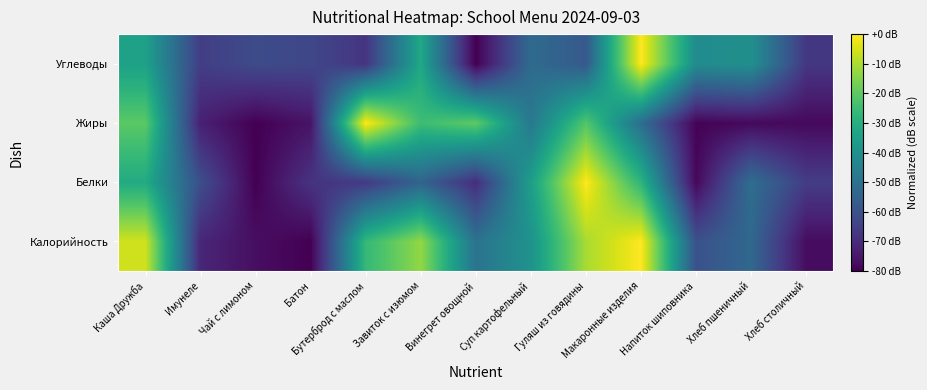

Reading left to right, transcribe all the data shown in this chart.

Калорийность: Каша Дружба=-5.7	Имунеле=-71.3	Чай с лимоном=-77.0	Батон=-80.0	Бутерброд с маслом=-26.5	Завиток с изюмом=-13.0	Винегрет овощной=-49.6	Суп картофельный=-39.1	Гуляш из говядины=-10.4	Макаронные изделия=0.0	Напиток шиповника=-60.0	Хлеб пшеничный=-53.0	Хлеб столичный=-77.4
Белки: Каша Дружба=-31.2	Имунеле=-60.8	Чай с лимоном=-80.0	Батон=-68.0	Бутерброд с маслом=-66.4	Завиток с изюмом=-54.4	Винегрет овощной=-69.6	Суп картофельный=-35.2	Гуляш из говядины=0.0	Макаронные изделия=-28.0	Напиток шиповника=-78.4	Хлеб пшеничный=-51.2	Хлеб столичный=-65.6
Жиры: Каша Дружба=-20.3	Имунеле=-72.8	Чай с лимоном=-80.0	Батон=-75.8	Бутерброд с маслом=0.0	Завиток с изюмом=-25.1	Винегрет овощной=-19.7	Суп картофельный=-47.8	Гуляш из говядины=-21.5	Макаронные изделия=-51.3	Напиток шиповника=-79.4	Хлеб пшеничный=-78.2	Хлеб столичный=-78.2
Углеводы: Каша Дружба=-34.4	Имунеле=-65.3	Чай с лимоном=-61.7	Батон=-62.8	Бутерброд с маслом=-67.8	Завиток с изюмом=-32.1	Винегрет овощной=-80.0	Суп картофельный=-52.2	Гуляш из говядины=-57.6	Макаронные изделия=0.0	Напиток шиповника=-41.4	Хлеб пшеничный=-40.0	Хлеб столичный=-67.1